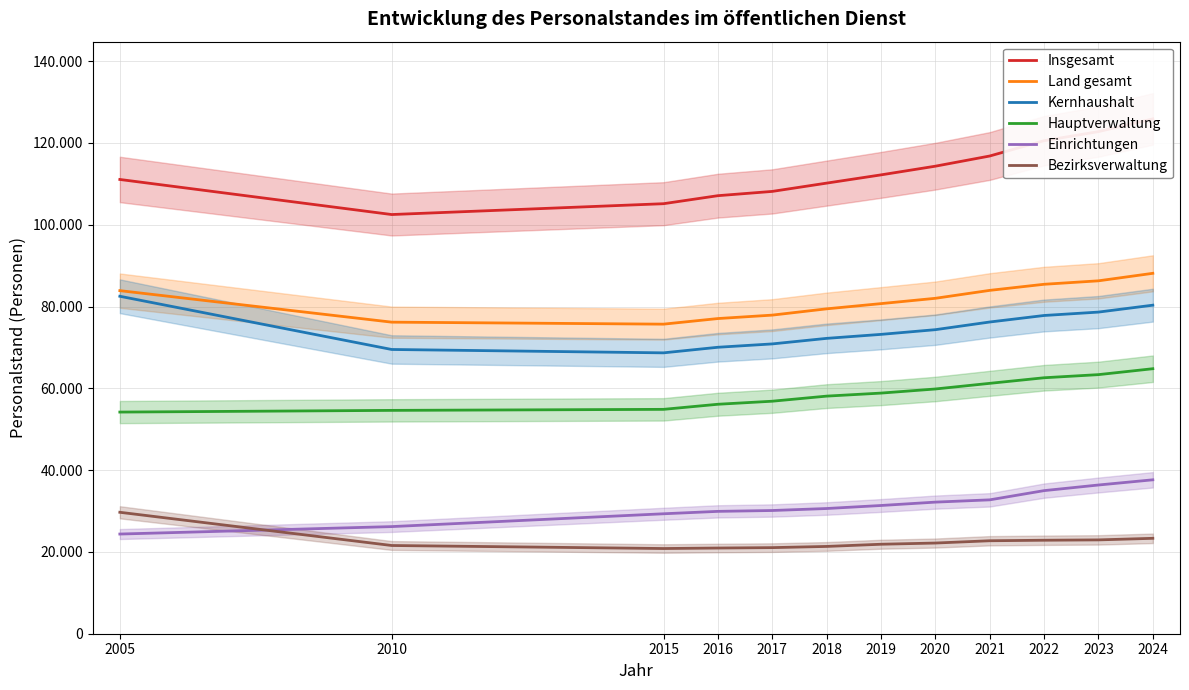

Is this an area chart (filled region under the line)?

No